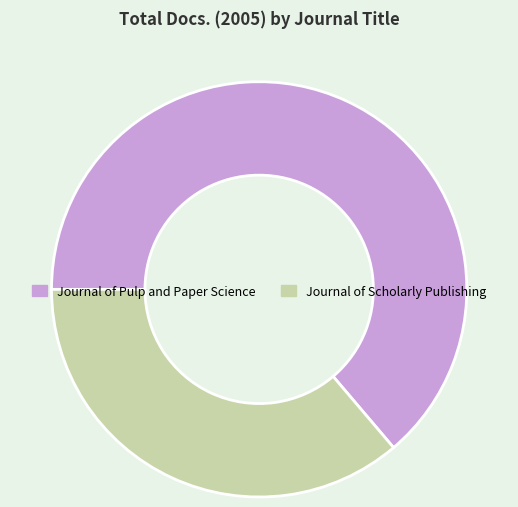

Which has a higher value, Journal of Scholarly Publishing or Journal of Pulp and Paper Science?

Journal of Pulp and Paper Science